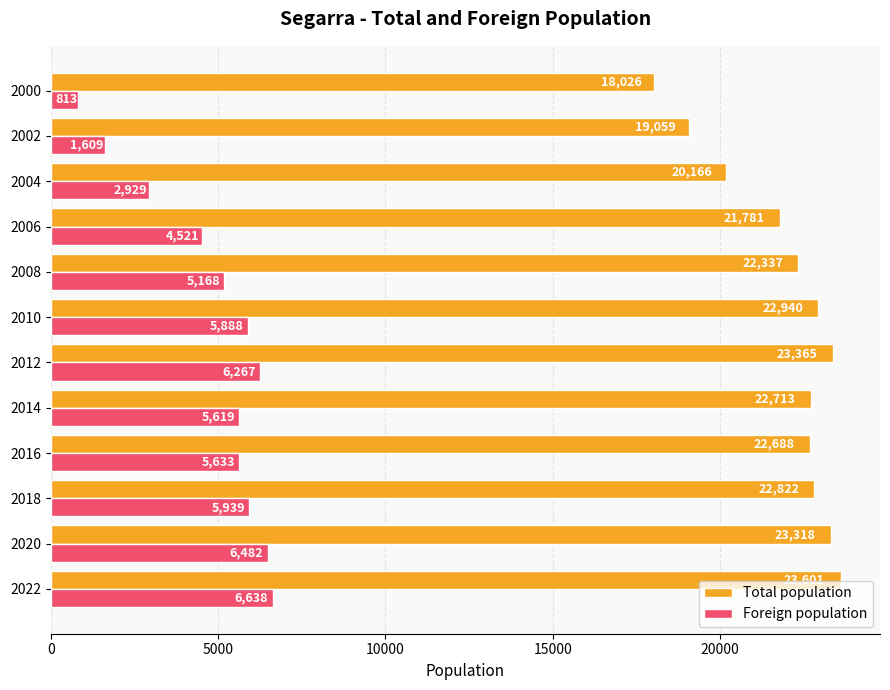

Count the number of data series in this chart.

2